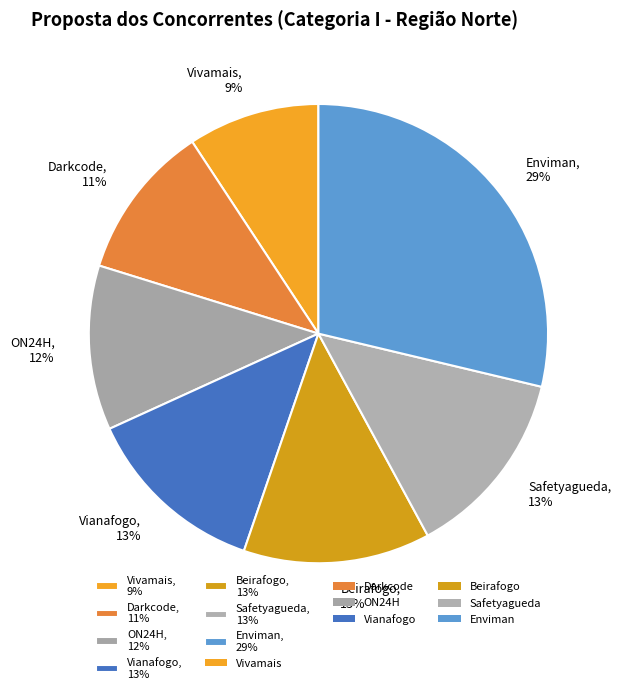

Combined, do Enviman, 29% and Safetyagueda, 13% account for over 50%?

No